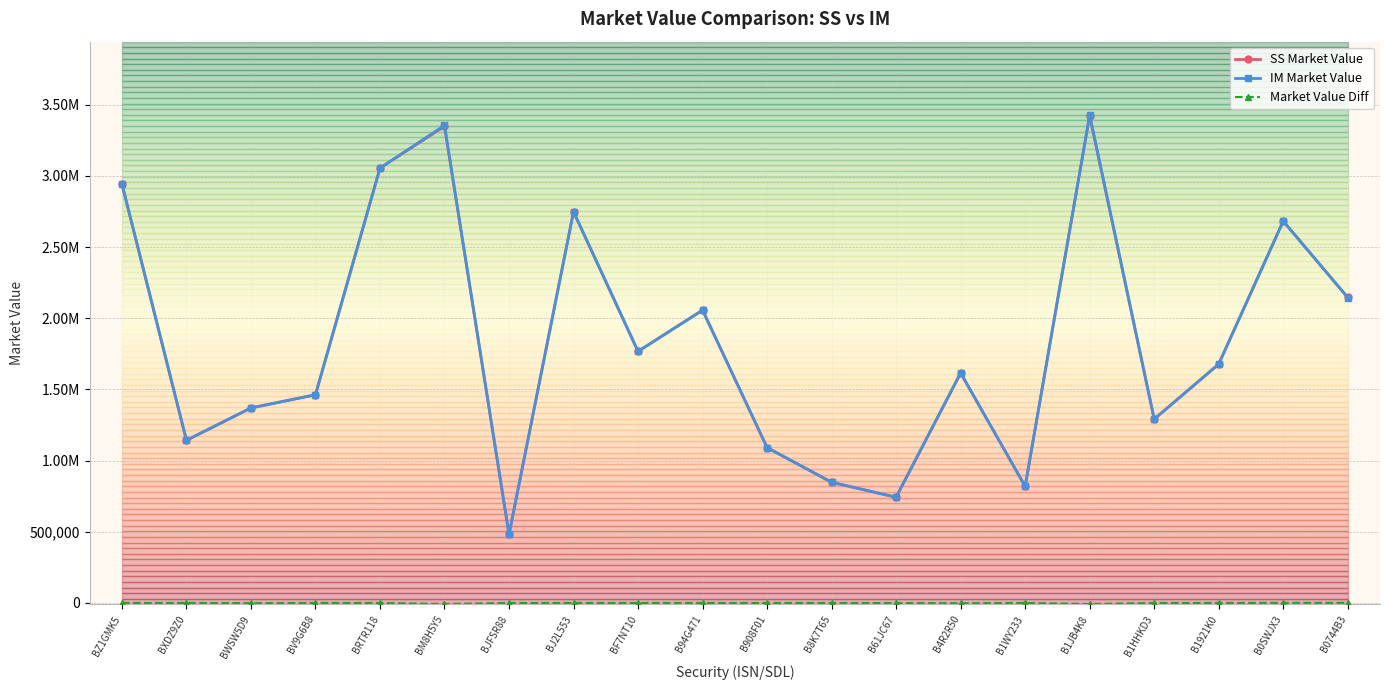

Reading left to right, what are all the values shown in this chart?

SS Market Value: 2943490.0	1142424.0	1369007.9	1462563.0	3054744.0	3347951.3	481650.0	2748268.9	1767203.6	2056897.5	1091436.0	847773.6	742441.1	1614674.5	819509.4	3421451.6	1291070.8	1678048.9	2682643.0	2145992.8
IM Market Value: 2943490.0	1142424.0	1370418.4	1462563.0	3054744.0	3354892.1	481650.0	2748268.9	1767203.6	2056897.5	1091436.0	847773.6	743206.0	1616371.7	819270.2	3428544.8	1291070.8	1678048.9	2681859.8	2145366.2
Market Value Diff: 0.0	0.0	-1410.5	0.0	0.0	-6940.8	0.0	0.0	0.0	0.0	0.0	0.0	-765.0	-1697.2	239.3	-7093.2	0.0	0.0	783.2	626.6